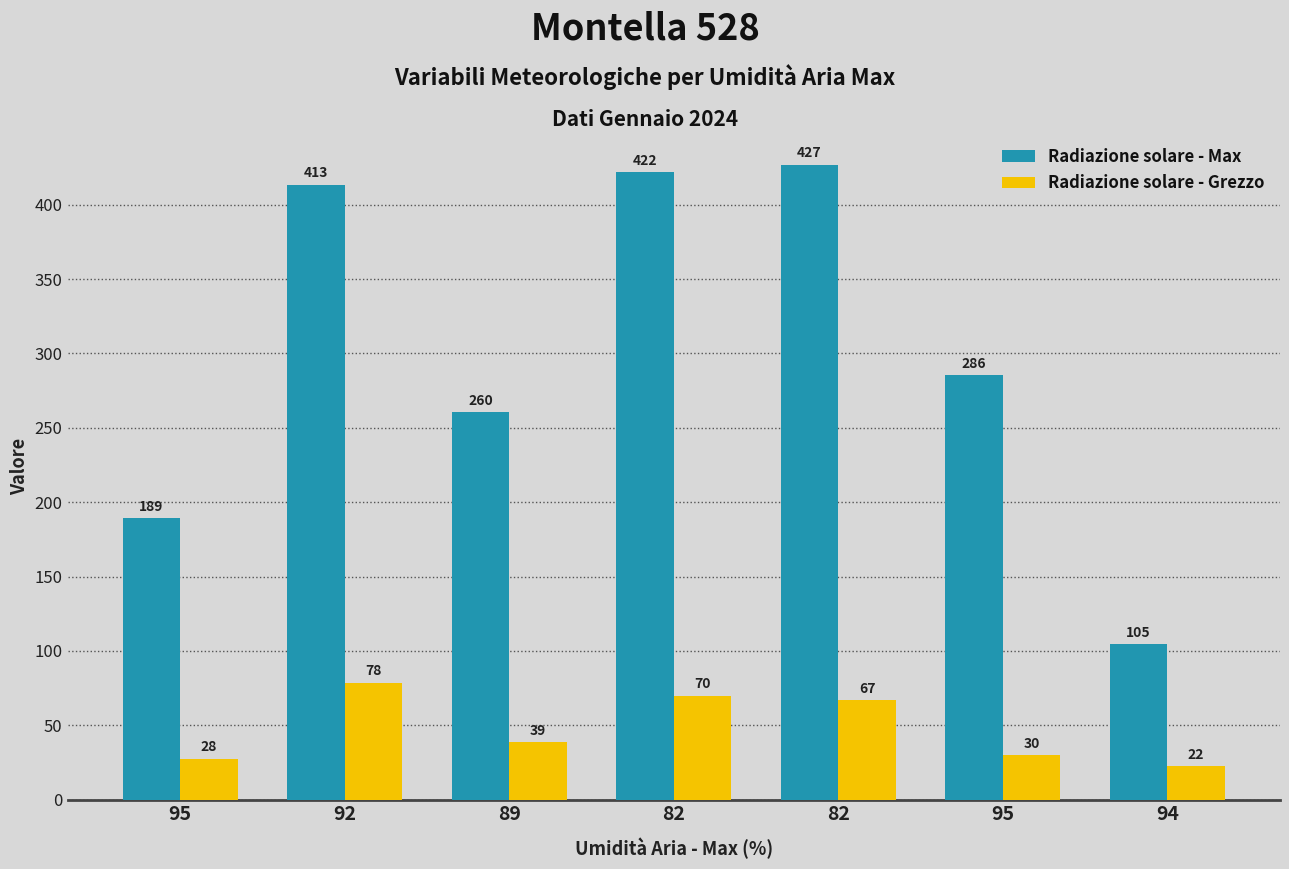

How many bars are there in total?

14